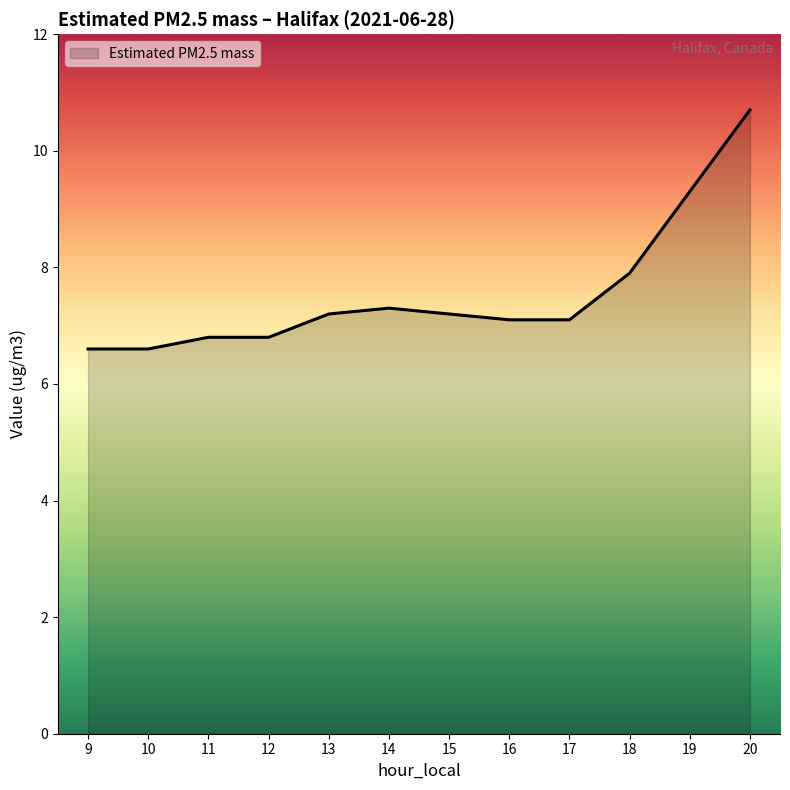

True or false: the data shows 6.8 at 11.

True